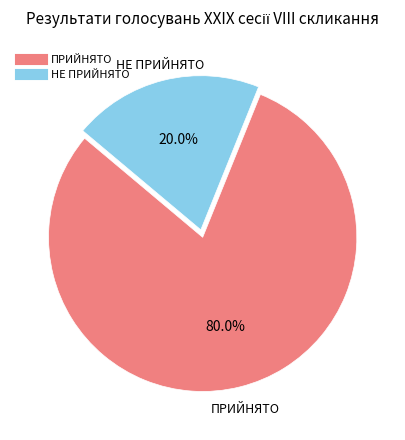

Is it true that НЕ ПРИЙНЯТО is 28% of the pie?

False